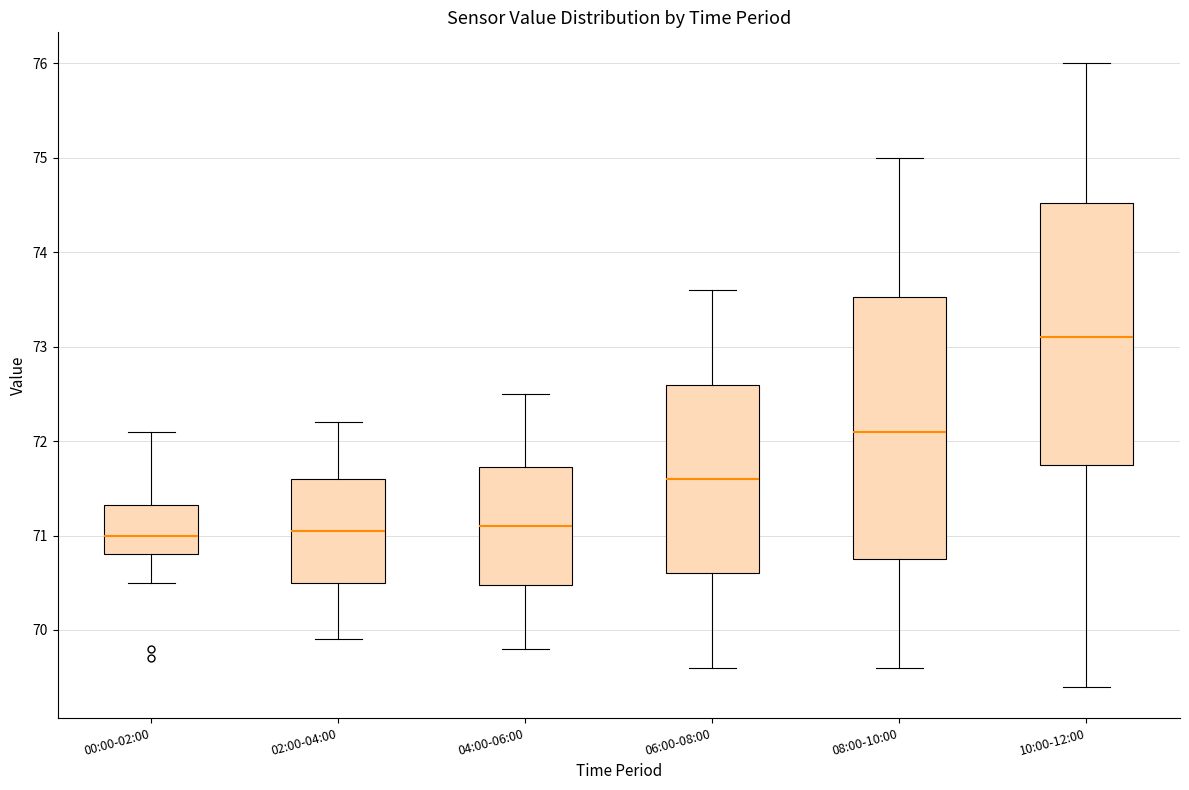

Where is the lower edge of the box for 00:00-02:00 on the y-axis? The values are not printed on the chart, so give them approximately, as read against the axis.

70.8